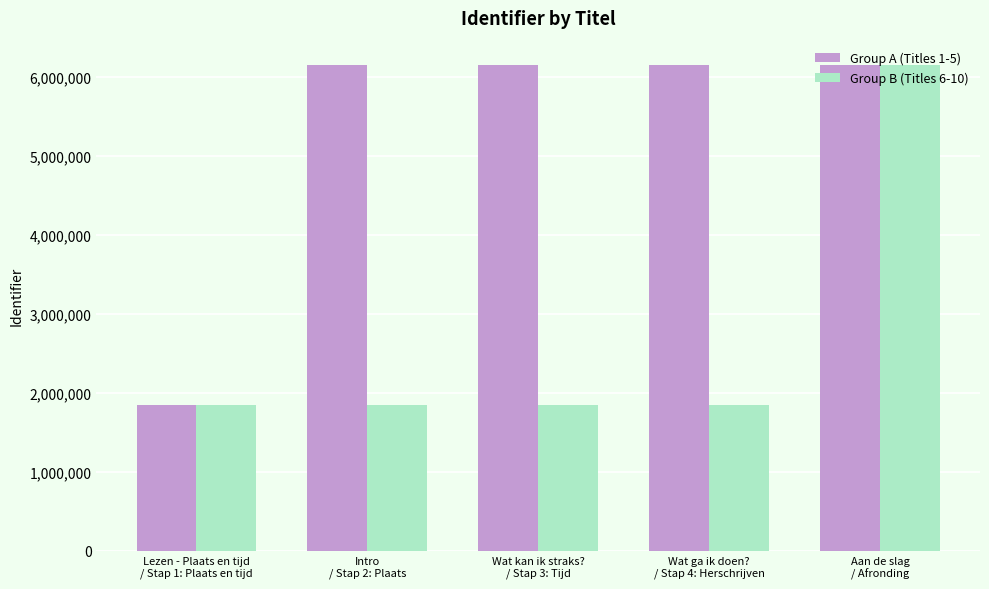

Is it true that Group A (Titles 1-5) equals 6150930 at Intro
/ Stap 2: Plaats?

True